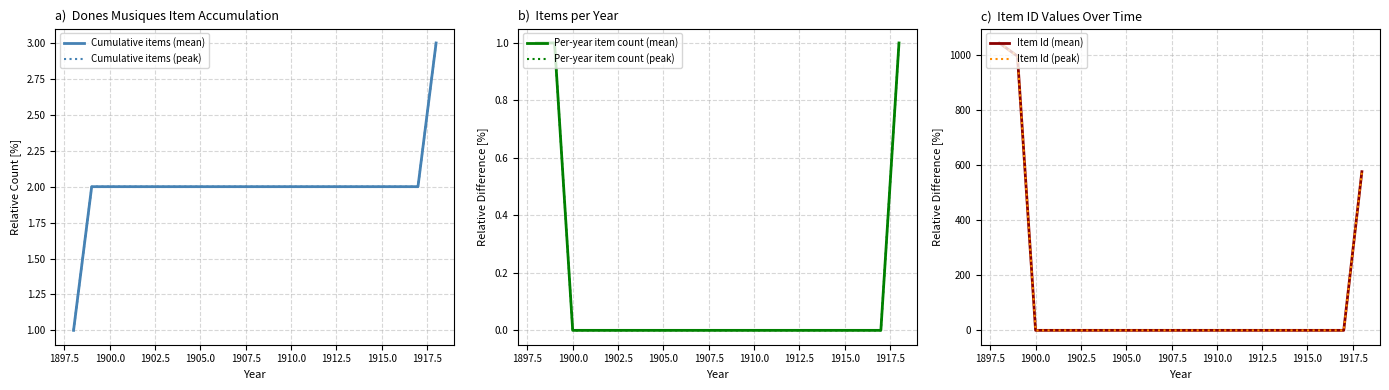

True or false: Cumulative items (mean) and Item Id (peak) cross at least once.

True